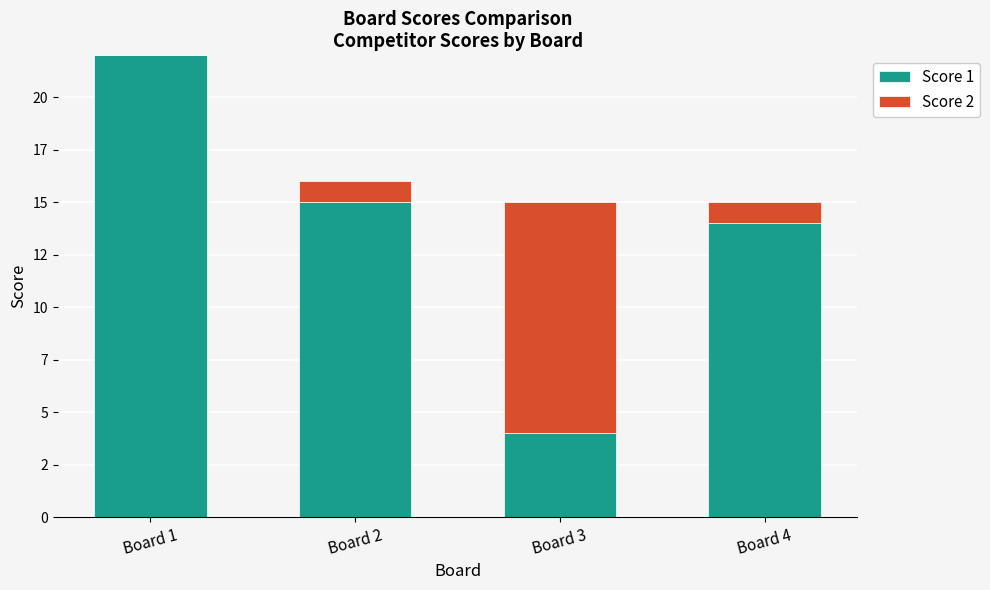

What is the total value across all series at Board 1?

22